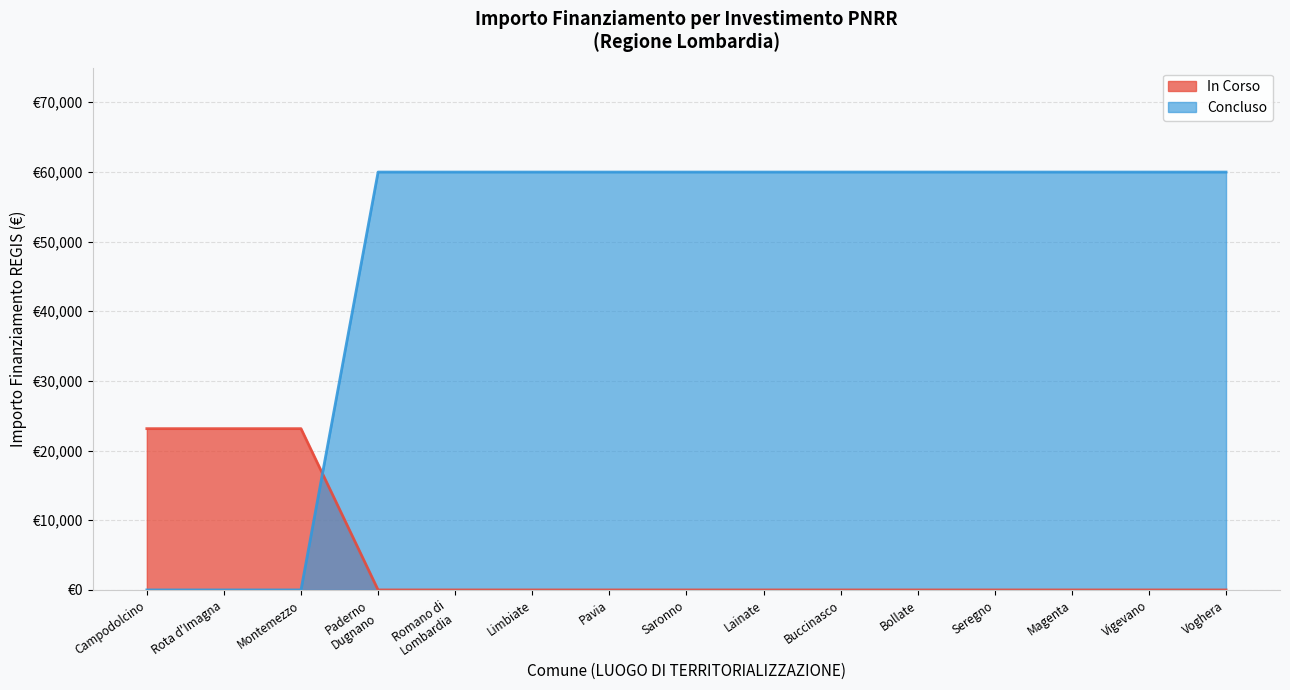

Does the chart display data point markers on the line(s)?

No